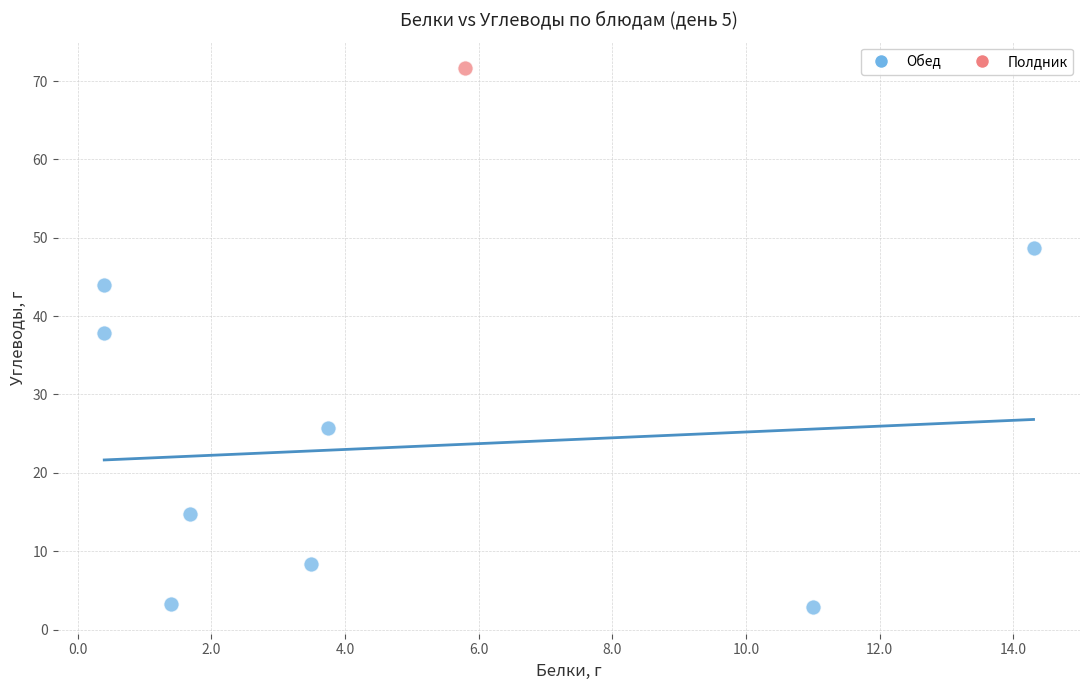

What are all the series names shown in the legend?

Обед, Полдник